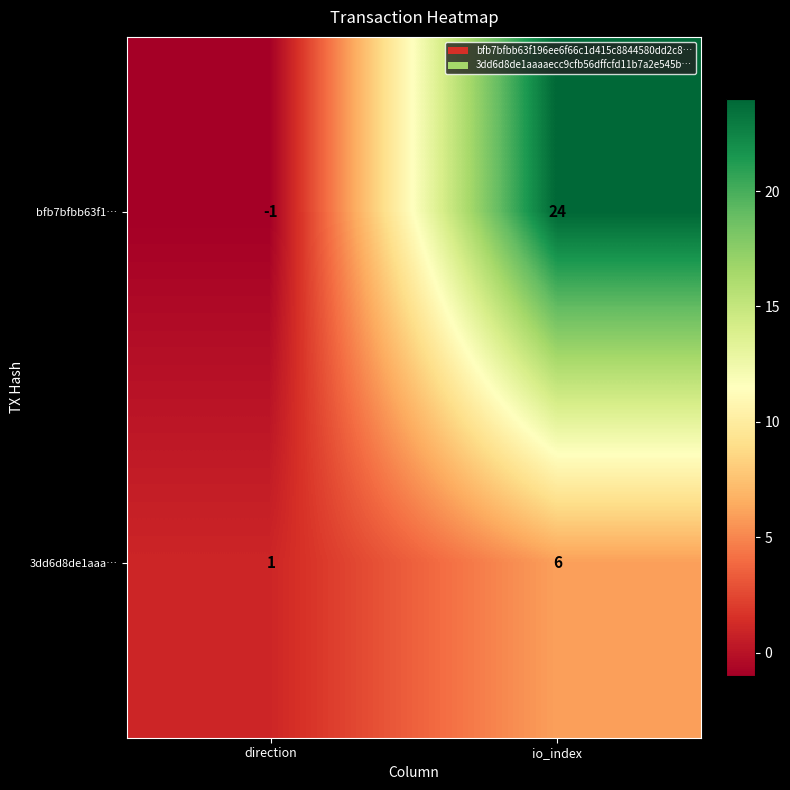

Which series has the largest total across all categories?

bfb7bfbb63f1…